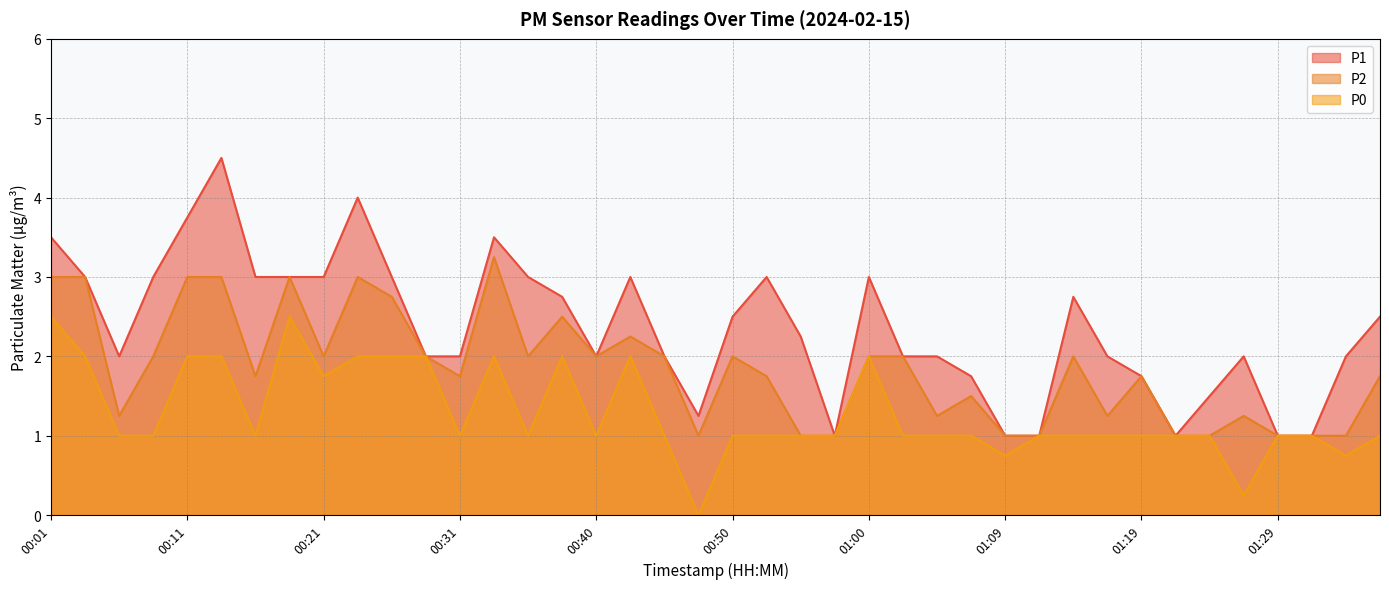

What is the sum of the P0 values at 00:01 and 01:17?

3.5